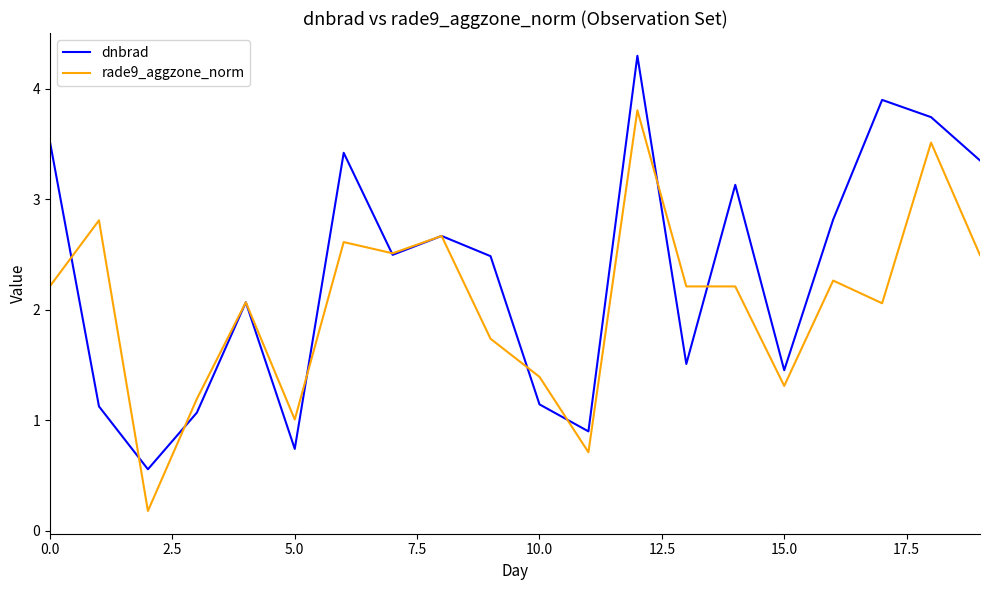

Which series has the largest total across all categories?

dnbrad